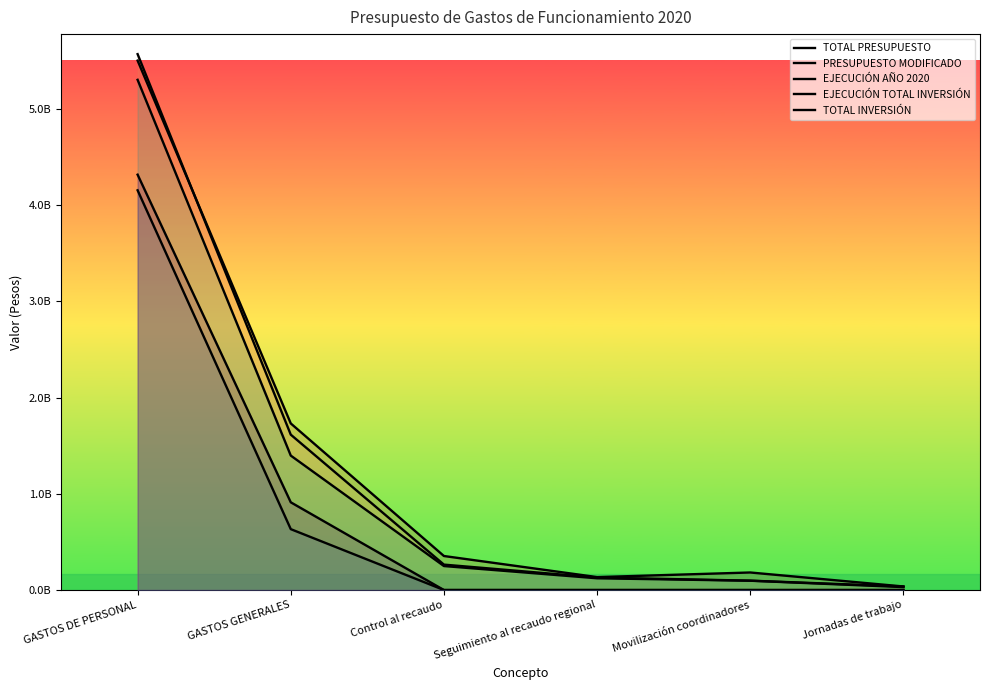

What value does the EJECUCIÓN AÑO 2020 series have at Movilización coordinadores?

96726192.0